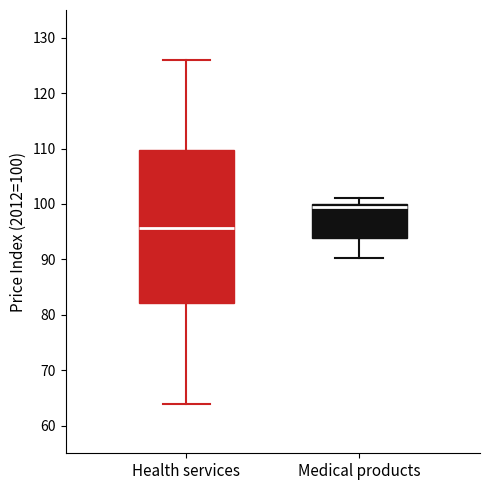

Which box's median line is the lowest?

Health services